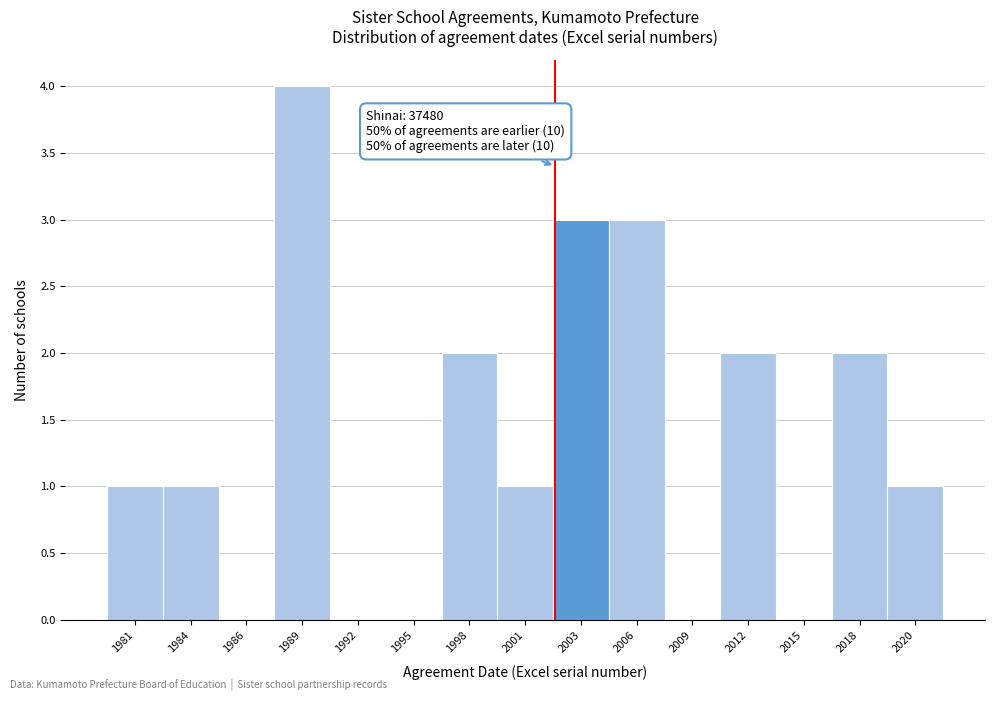

Reading left to right, list all the values displayed in this chart.

1981=1	1984=1	1986=0	1989=4	1992=0	1995=0	1998=2	2001=1	2003=3	2006=3	2009=0	2012=2	2015=0	2018=2	2020=1